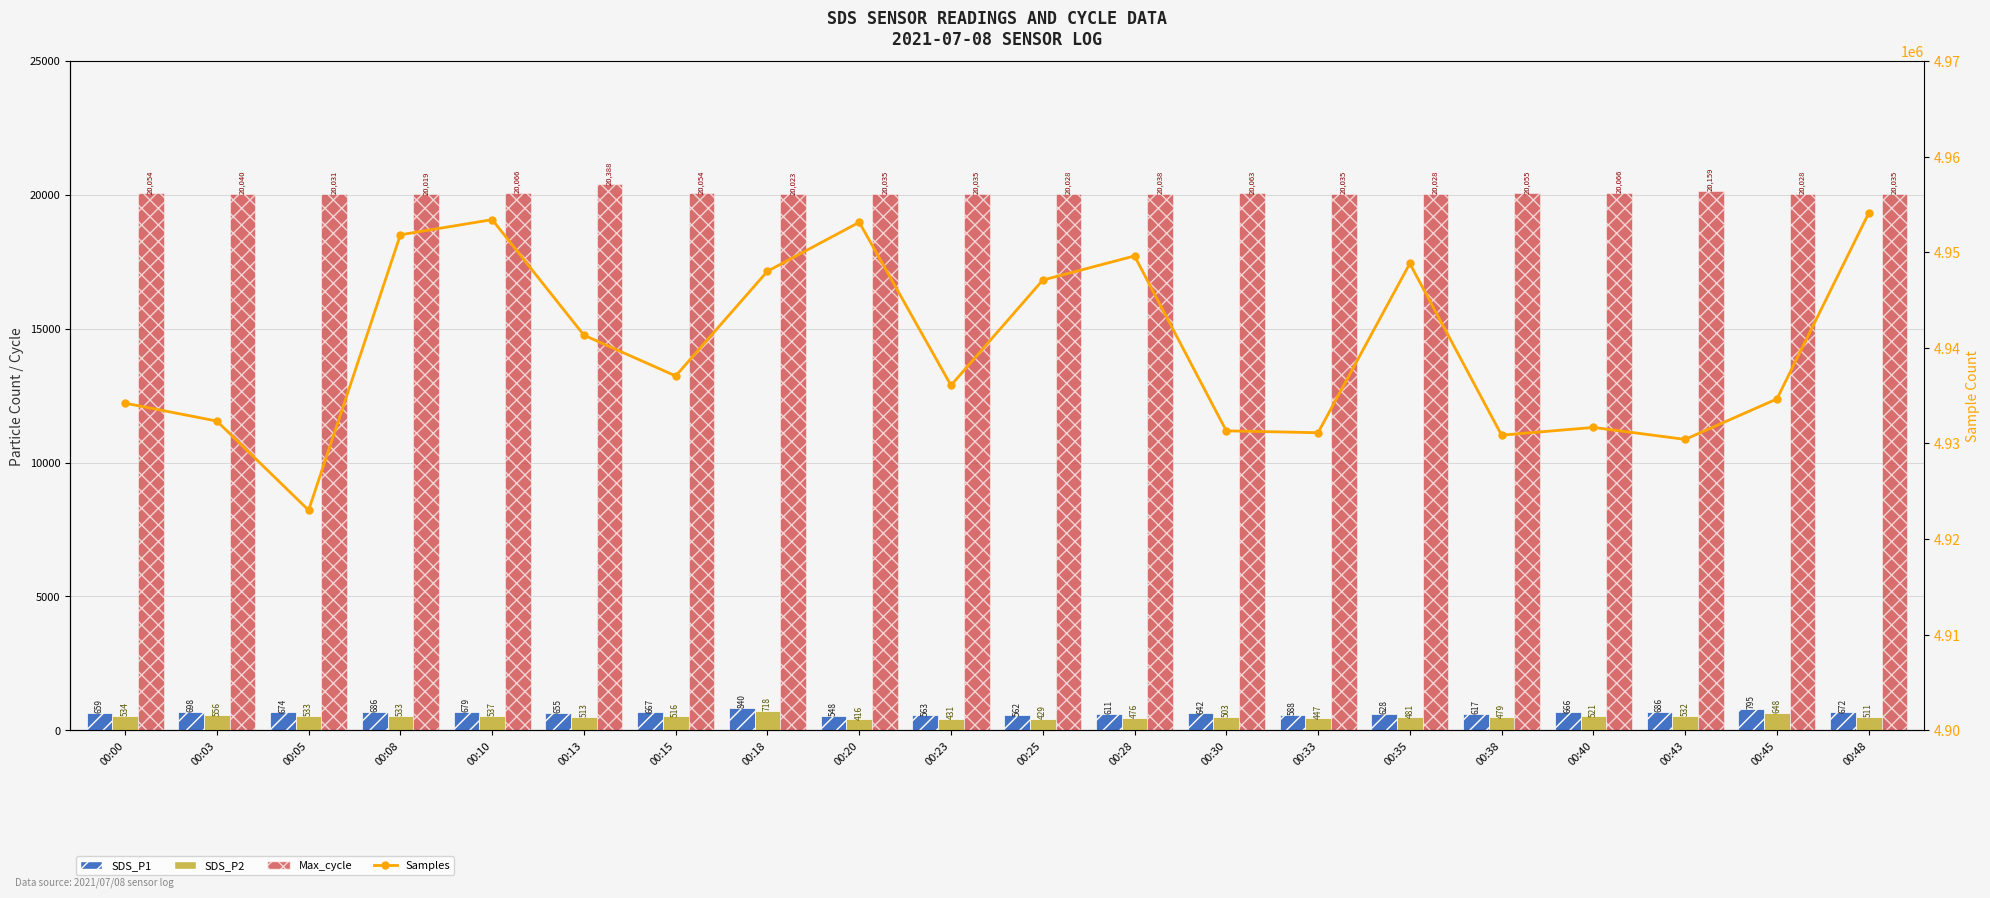

Reading right to left, list all the values displayed in this chart.

SDS_P1: 671.7	795.4	686.4	666.1	617.2	627.9	587.6	641.7	610.9	562.1	563.1	548.0	839.9	666.7	654.7	679.1	685.8	673.7	698.1	658.8
SDS_P2: 510.9	647.6	532.0	520.8	478.9	481.1	446.6	503.0	475.6	429.4	431.2	416.3	718.4	516.1	513.4	536.8	532.8	533.2	555.7	533.9
Max_cycle: 20035.0	20028.0	20159.0	20066.0	20055.0	20028.0	20035.0	20063.0	20038.0	20028.0	20035.0	20035.0	20023.0	20054.0	20388.0	20066.0	20019.0	20031.0	20040.0	20054.0
Samples: 4954073.0	4934654.0	4930423.0	4931676.0	4930867.0	4948821.0	4931123.0	4931320.0	4949609.0	4947082.0	4936077.0	4953132.0	4948010.0	4937059.0	4941323.0	4953407.0	4951822.0	4923019.0	4932341.0	4934214.0